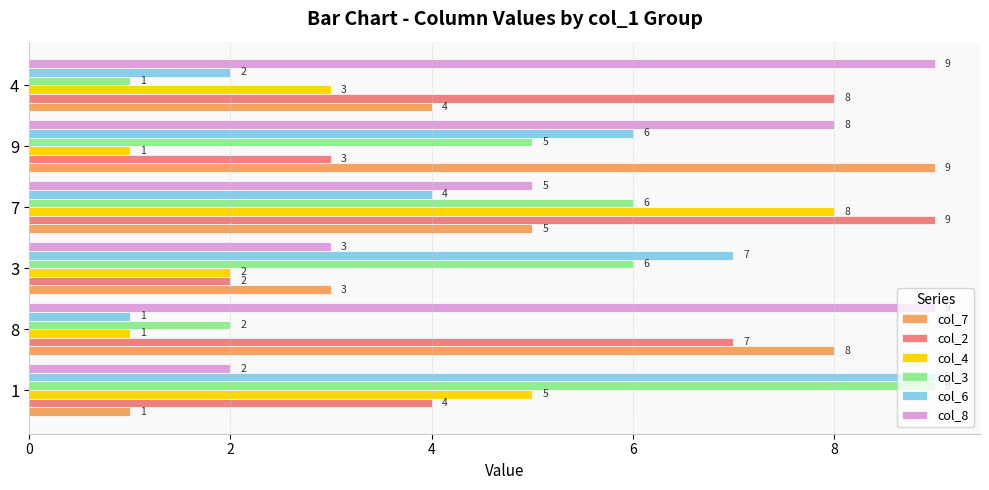

What is the total value across all series at 8?

28